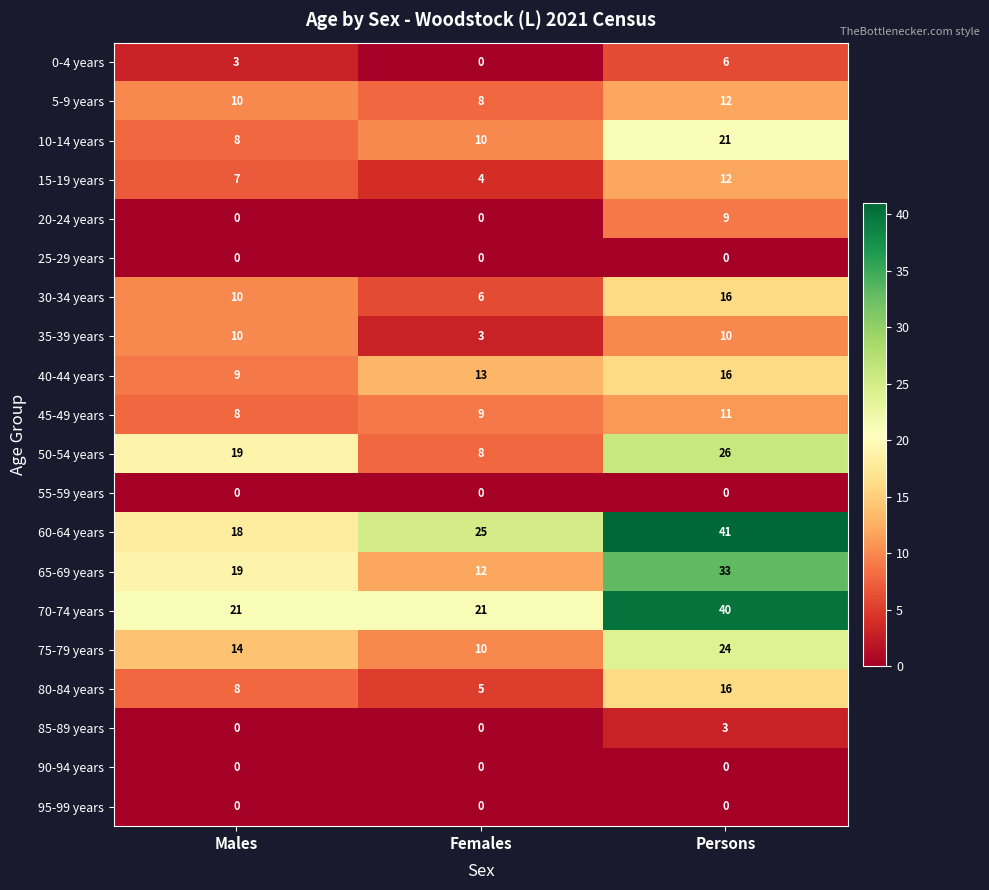

Which series has the largest total across all categories?

60-64 years